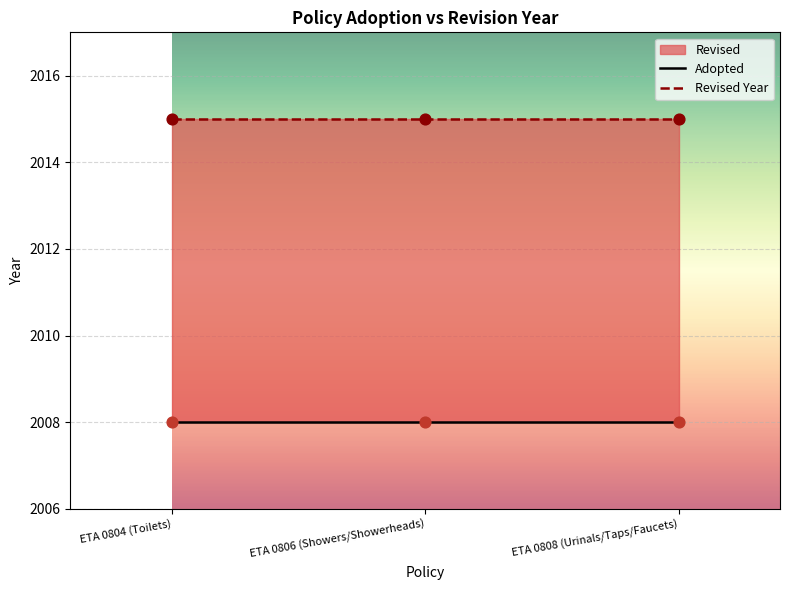

At which category is the sum across all series the highest?

ETA 0804 (Toilets)